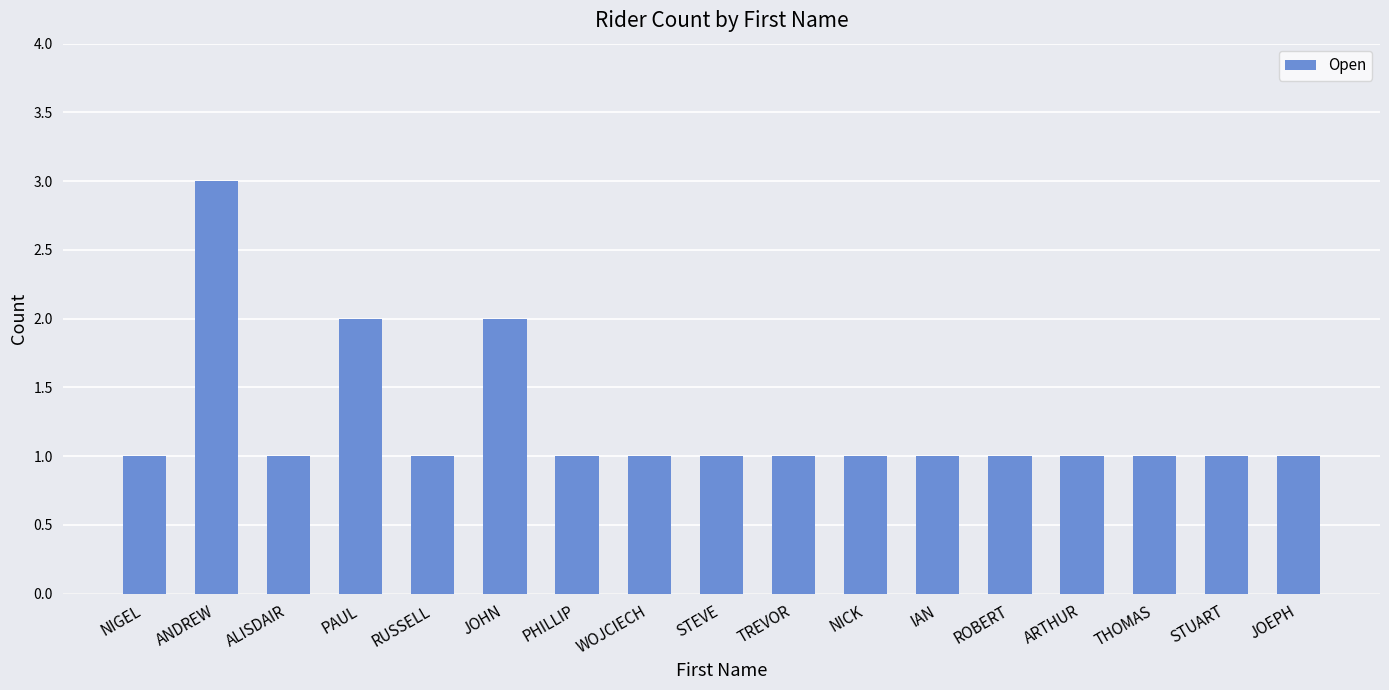

True or false: the data shows 2 at PAUL.

True